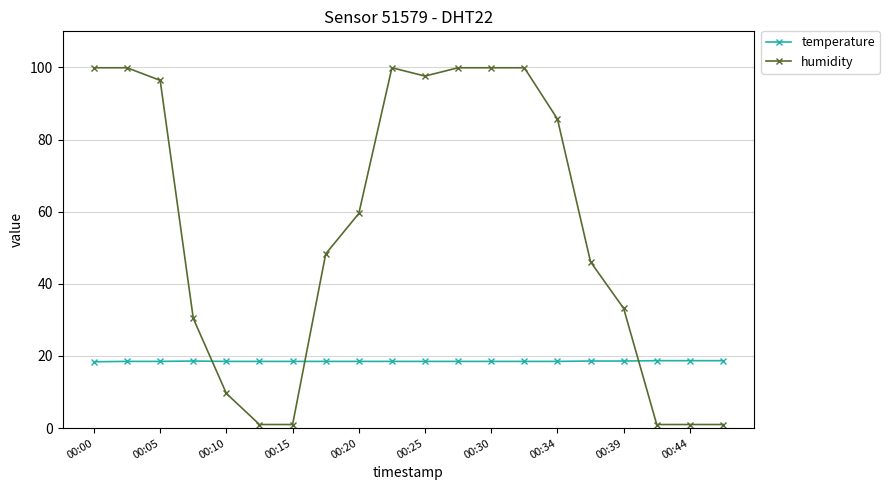

At how many categories does at least one series exceed 17?

20